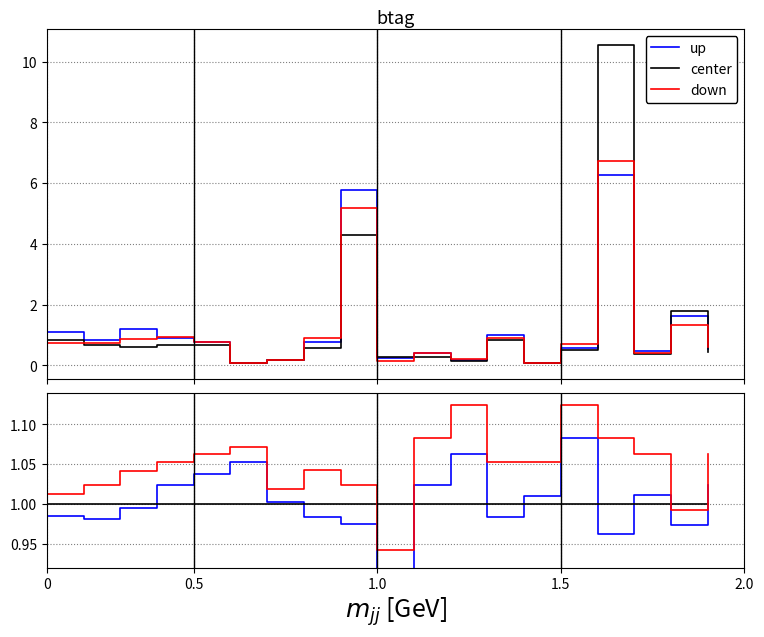

What is the minimum value shown in the chart?

0.9